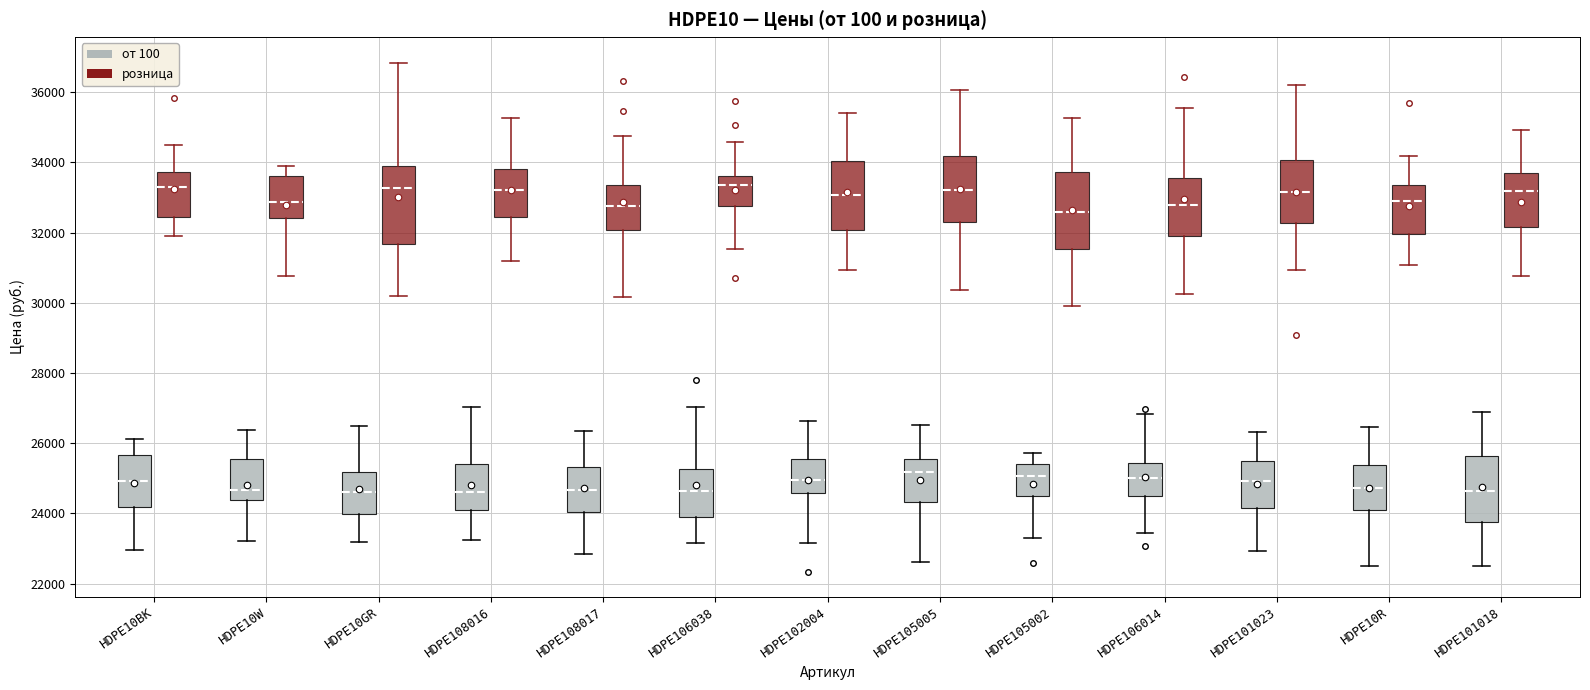

Reading left to right, transcribe this box plot: for each box, give where its median line is, the range the box spans, and where its two whiskers end, as read against the y-axis. The values are not printed on the chart, so give them approximately, as read against the axis.

HDPE10BK (от 100): median 25000, box 24200 to 25600, whiskers 23000 to 26200
HDPE10BK (розница): median 33400, box 32400 to 33800, whiskers 31800 to 34400
HDPE10W (от 100): median 24600, box 24400 to 25600, whiskers 23200 to 26400
HDPE10W (розница): median 32800, box 32400 to 33600, whiskers 30800 to 34000
HDPE10GR (от 100): median 24600, box 24000 to 25200, whiskers 23200 to 26400
HDPE10GR (розница): median 33200, box 31600 to 34000, whiskers 30200 to 36800
HDPE108016 (от 100): median 24600, box 24000 to 25400, whiskers 23200 to 27000
HDPE108016 (розница): median 33200, box 32400 to 33800, whiskers 31200 to 35200
HDPE108017 (от 100): median 24600, box 24000 to 25400, whiskers 22800 to 26400
HDPE108017 (розница): median 32800, box 32000 to 33400, whiskers 30200 to 34800
HDPE106038 (от 100): median 24600, box 23800 to 25200, whiskers 23200 to 27000
HDPE106038 (розница): median 33400, box 32800 to 33600, whiskers 31600 to 34600
HDPE102004 (от 100): median 25000, box 24600 to 25600, whiskers 23200 to 26600
HDPE102004 (розница): median 33000, box 32000 to 34000, whiskers 31000 to 35400
HDPE105005 (от 100): median 25200, box 24400 to 25600, whiskers 22600 to 26600
HDPE105005 (розница): median 33200, box 32400 to 34200, whiskers 30400 to 36000
HDPE105002 (от 100): median 25000, box 24400 to 25400, whiskers 23400 to 25800
HDPE105002 (розница): median 32600, box 31600 to 33800, whiskers 30000 to 35200
HDPE106014 (от 100): median 25000, box 24600 to 25400, whiskers 23400 to 26800
HDPE106014 (розница): median 32800, box 31800 to 33600, whiskers 30200 to 35600
HDPE101023 (от 100): median 25000, box 24200 to 25400, whiskers 23000 to 26400
HDPE101023 (розница): median 33200, box 32200 to 34000, whiskers 31000 to 36200
HDPE10R (от 100): median 24800, box 24200 to 25400, whiskers 22600 to 26400
HDPE10R (розница): median 32800, box 32000 to 33400, whiskers 31000 to 34200
HDPE101018 (от 100): median 24600, box 23800 to 25600, whiskers 22400 to 26800
HDPE101018 (розница): median 33200, box 32200 to 33600, whiskers 30800 to 35000